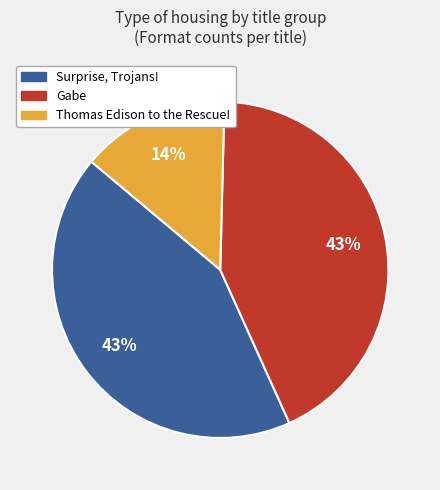

To the nearest percent, what is the average slice percentage?

33%